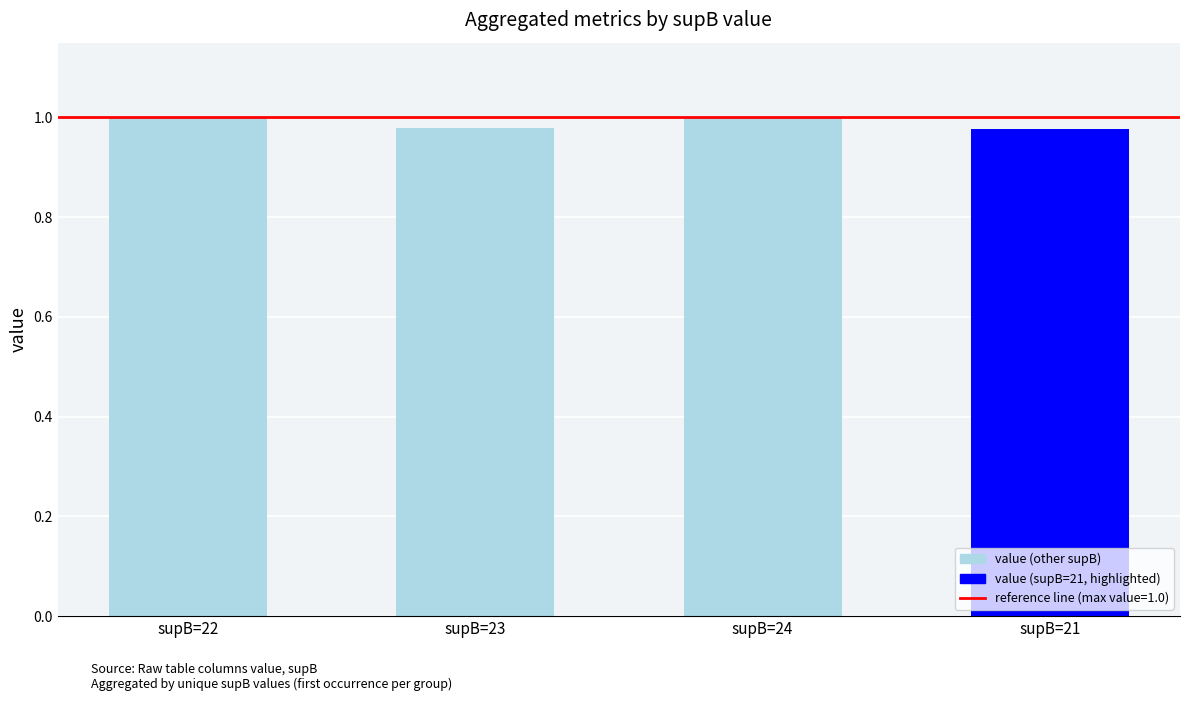

What position from the left is supB=23?

2